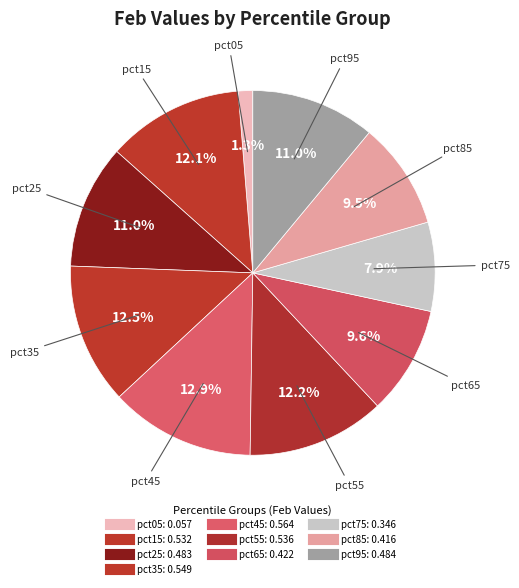

To the nearest percent, what is the average slice percentage?

10%